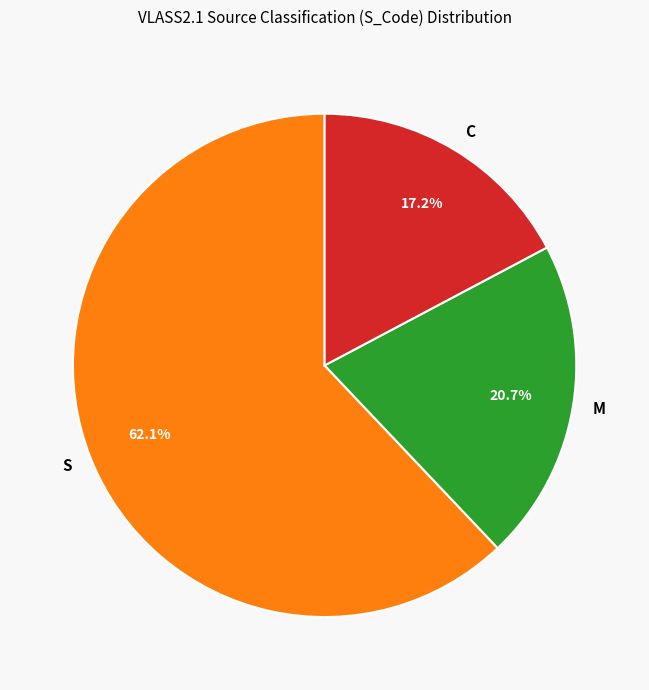

What is the ratio of the value at M to the value at S?

0.3